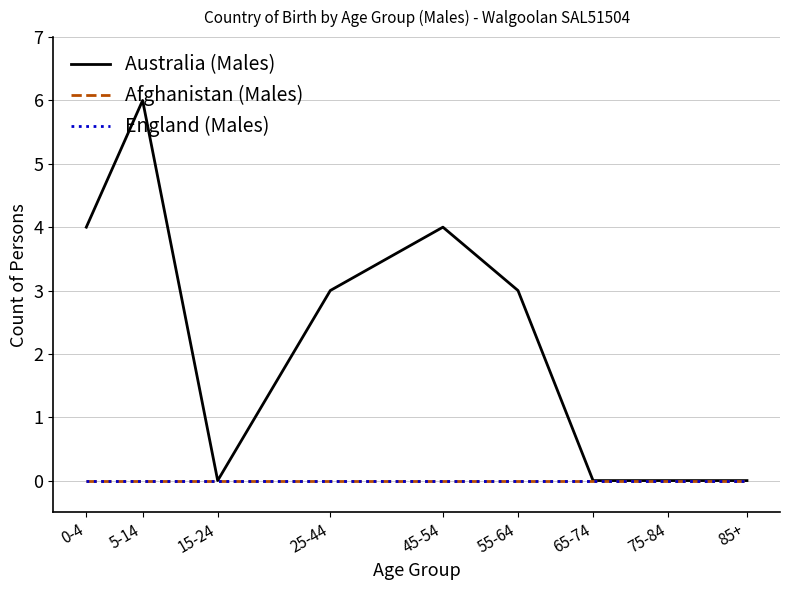

Does the chart have visible grid lines?

Yes